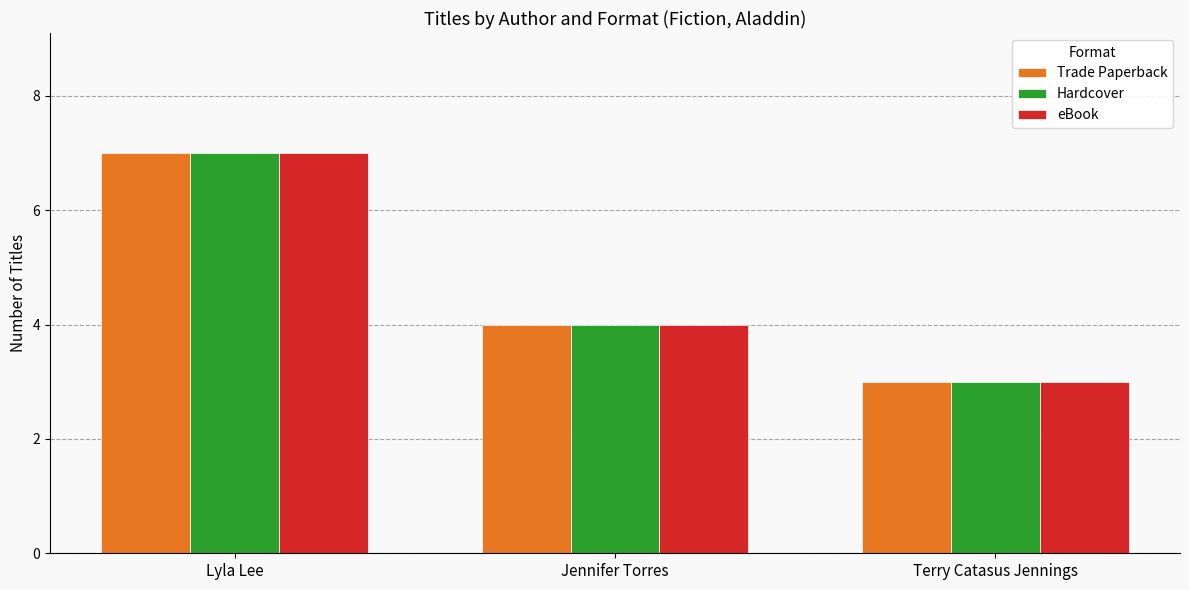

The value of Hardcover at Jennifer Torres is 4. True or false?

True